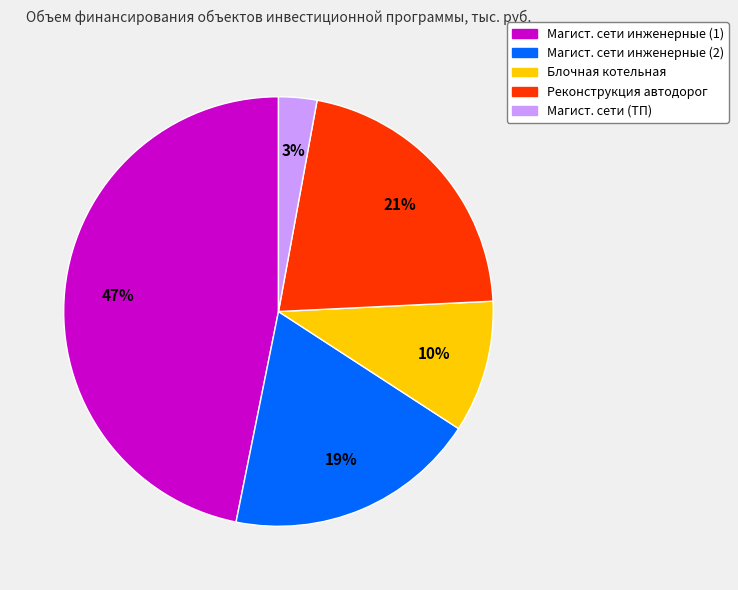

To the nearest percent, what is the difference between the largest and smallest slice percentages?

44%